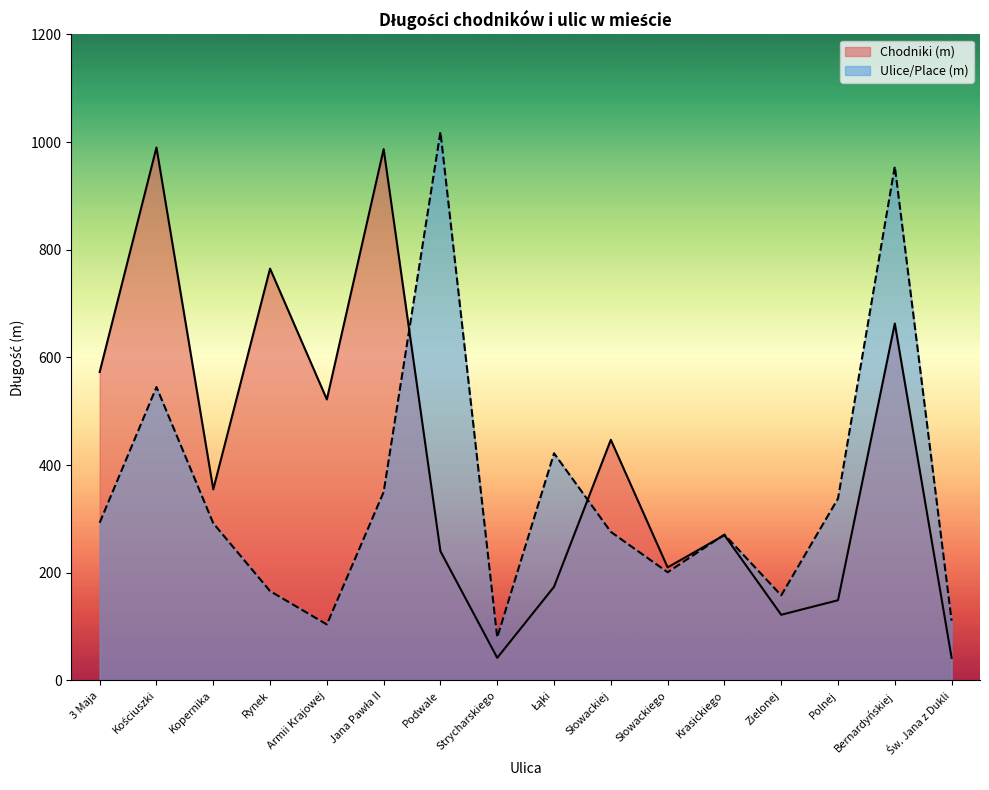

Between which two adjacent categories do Chodniki (m) and Ulice/Place (m) first intersect?

Jana Pawła II and Podwale